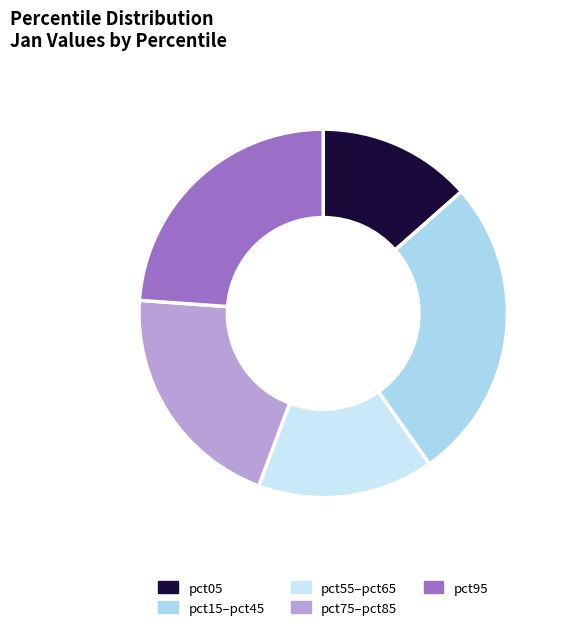

How many segments does this pie chart have?

5